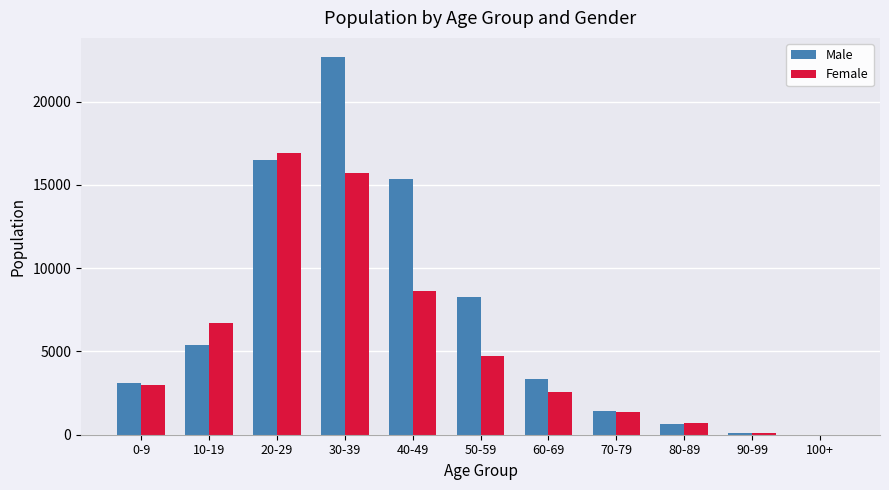

What are all the series names shown in the legend?

Male, Female